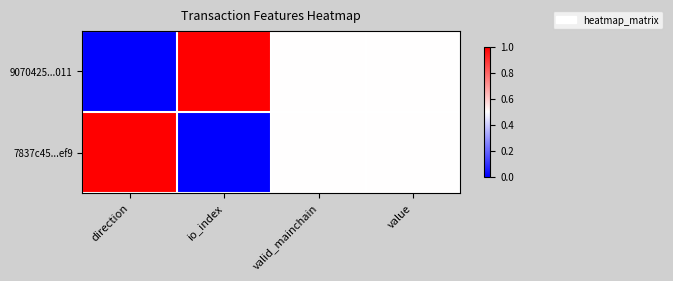

Reading right to left, extract all data points from this chart.

9070425...011: value=0.5	valid_mainchain=0.5	io_index=1.0	direction=0.0
7837c45...ef9: value=0.5	valid_mainchain=0.5	io_index=0.0	direction=1.0